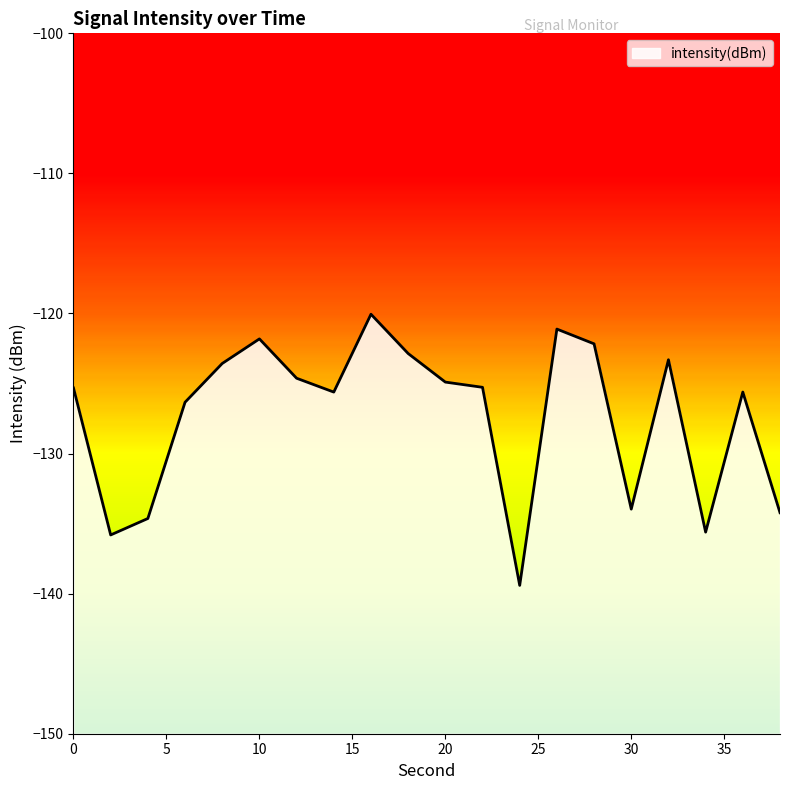

Is it true that the value at 18 is -212.2?

False